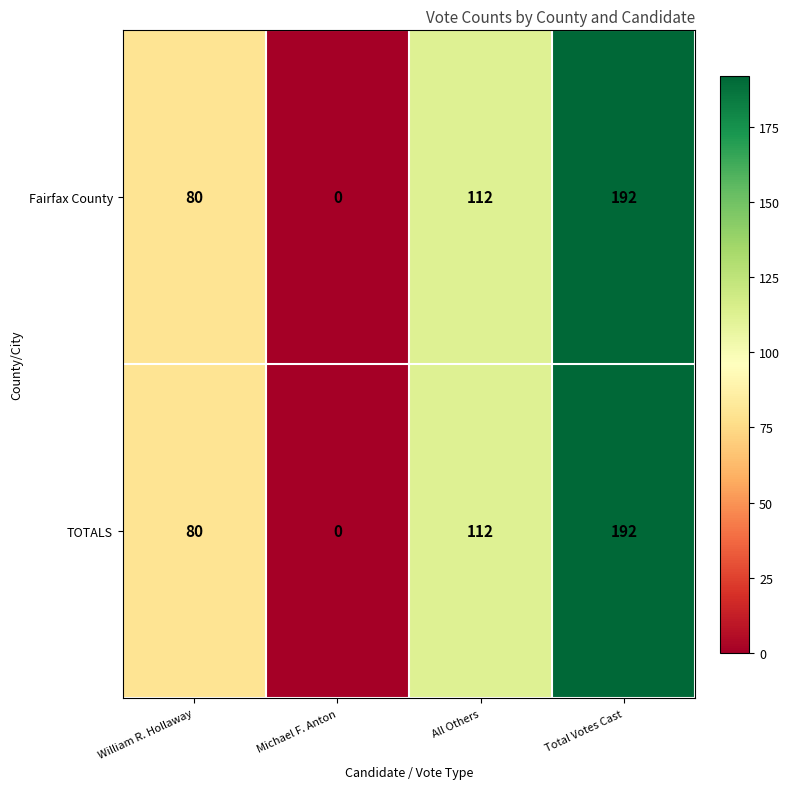

What is the approximate value of Fairfax County at All Others?

112